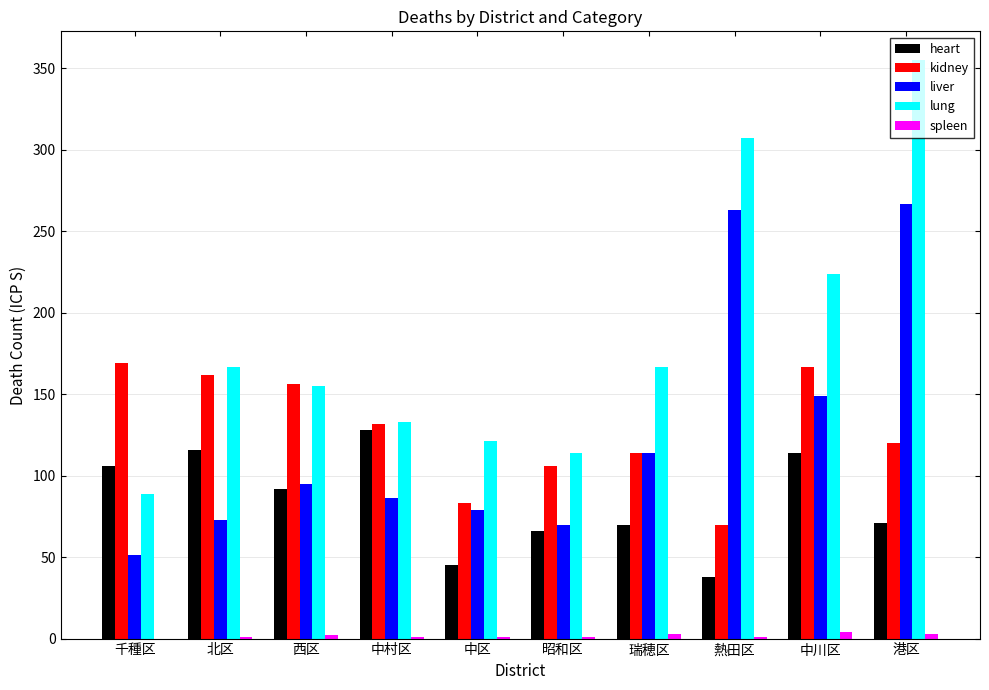

At which label does heart reach its peak?

中村区